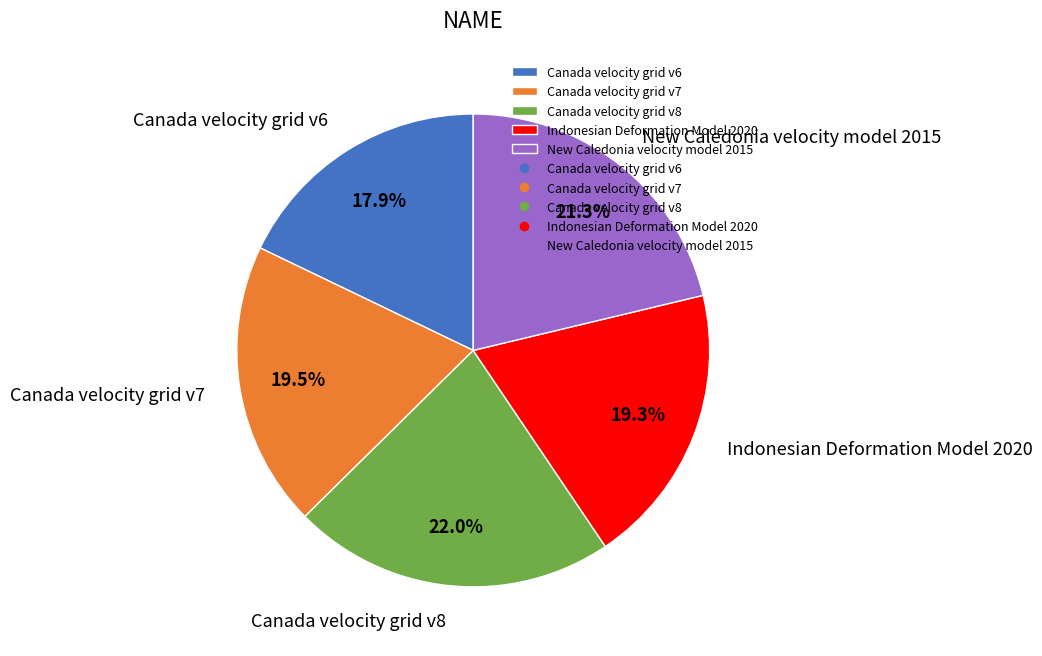

To the nearest percent, what percentage of the pie is Canada velocity grid v6?

18%